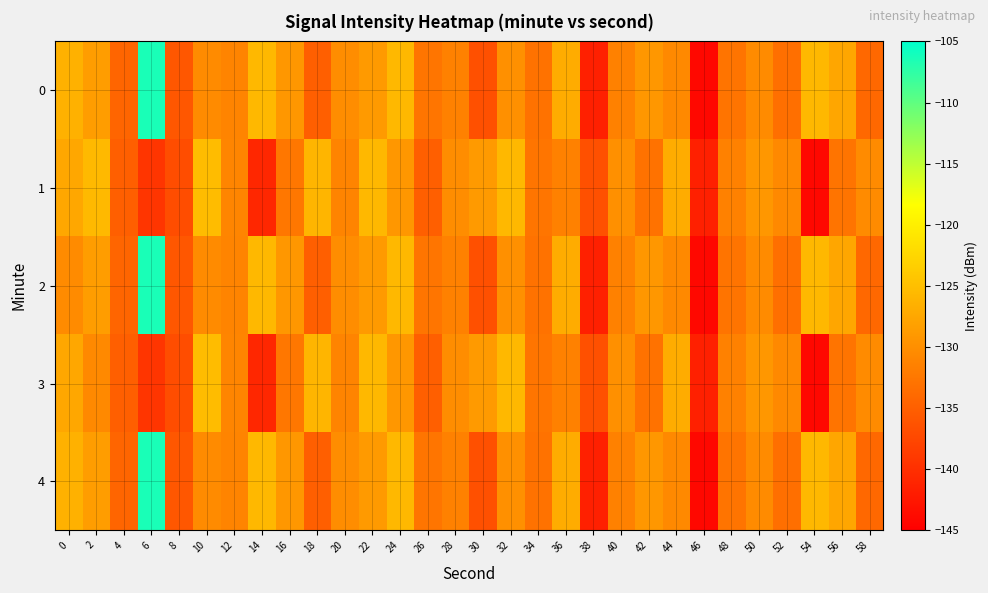

What is the total value across all series at 2?

-641.7